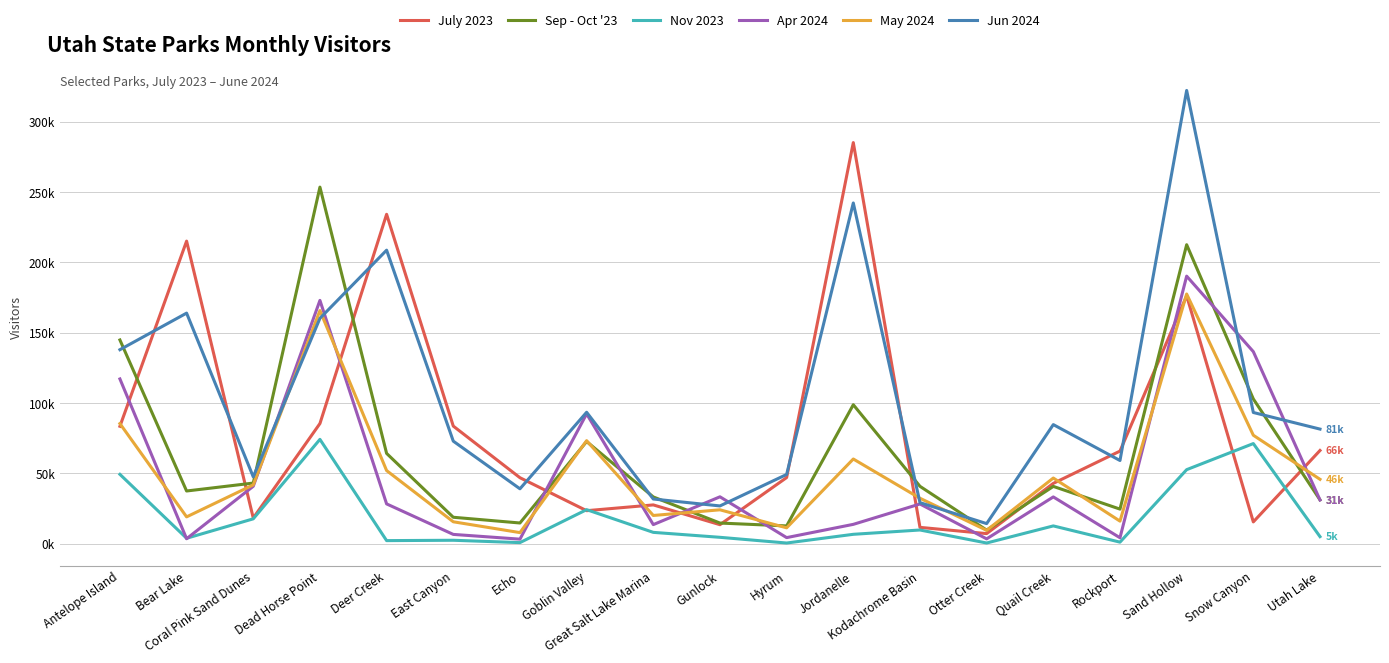

What is the smallest value displayed?

418.2